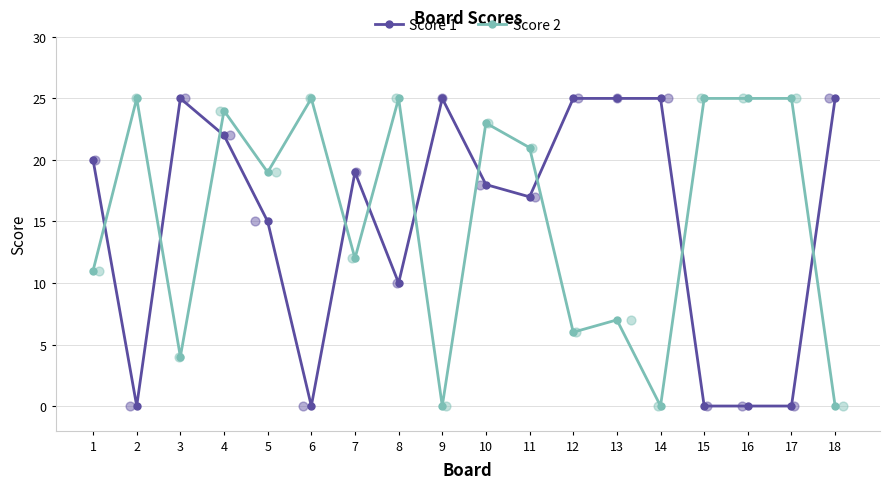

What is the total value across all series at 8?

35